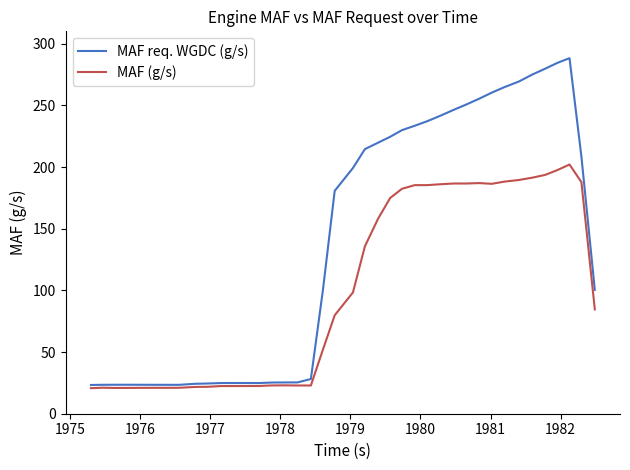

Count the number of categories in the chart.

40